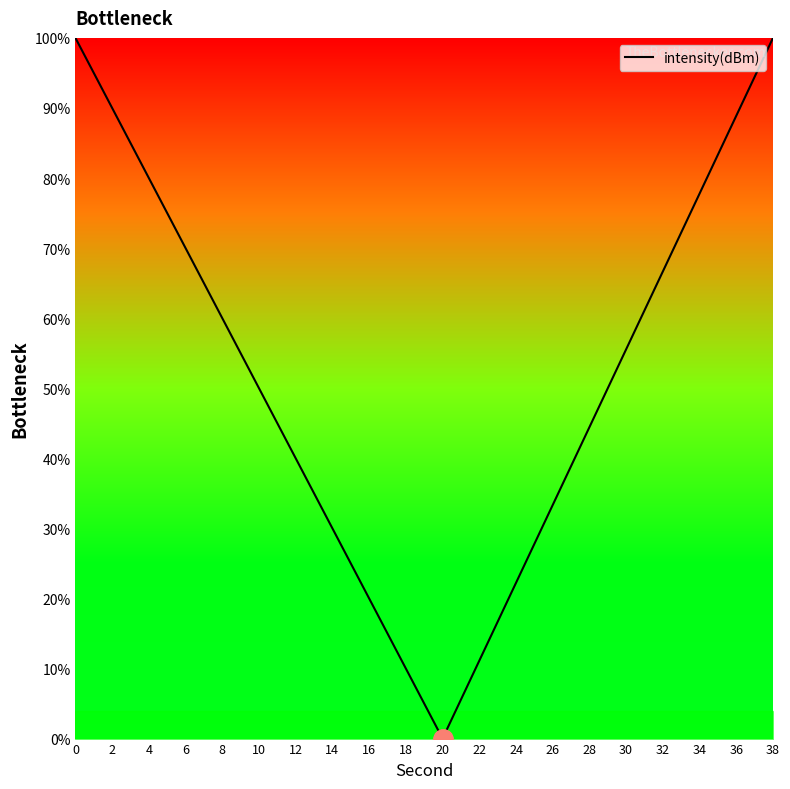

The chart shows a value of 18.9 at 10. True or false?

False